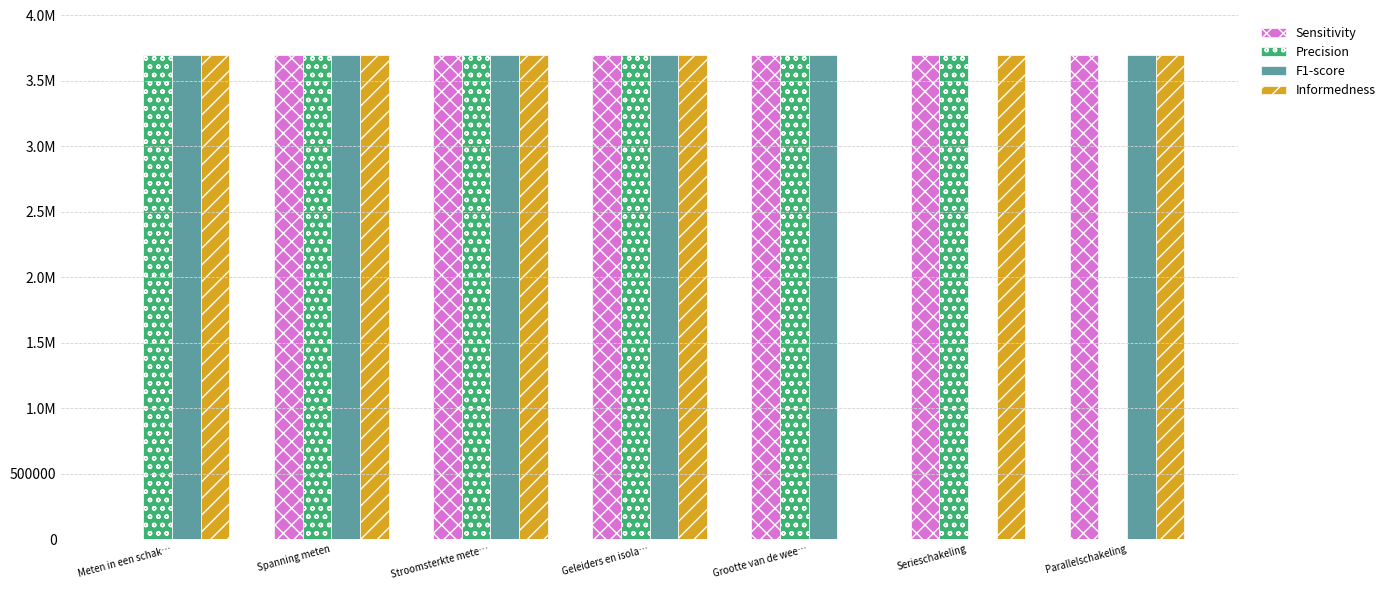

Are the bars grouped side by side (vs. stacked)?

Yes